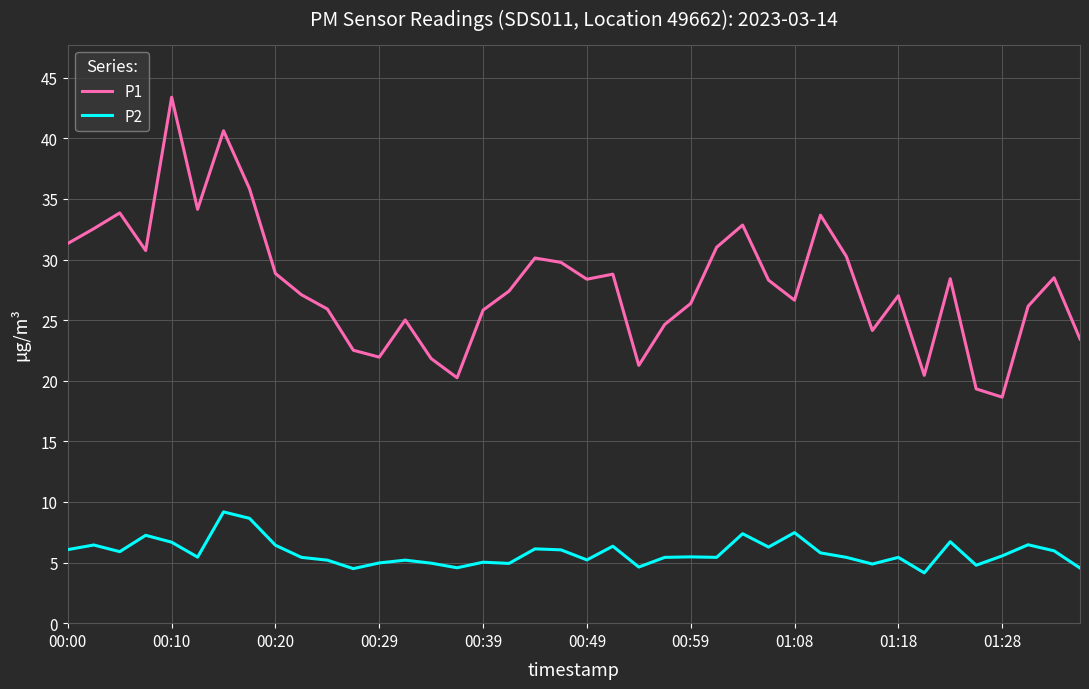

True or false: P2 and P1 intersect in this chart.

False